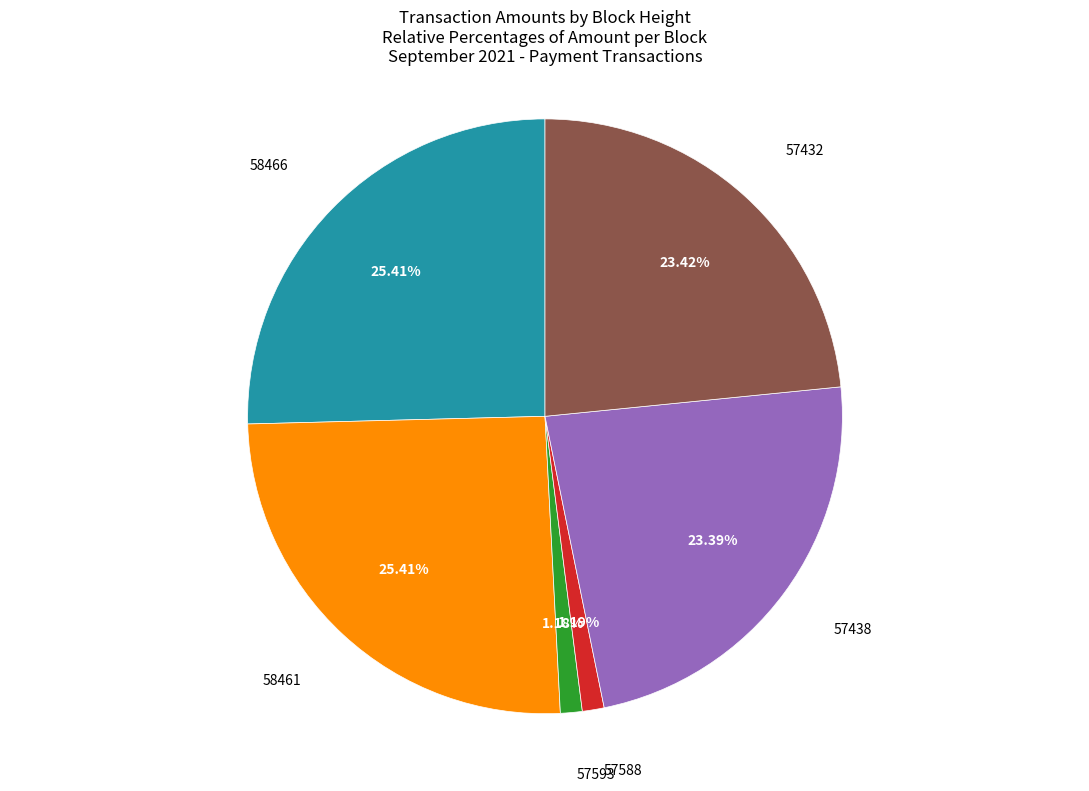

To the nearest percent, what is the combined percentage of 57438 and 57593?

25%